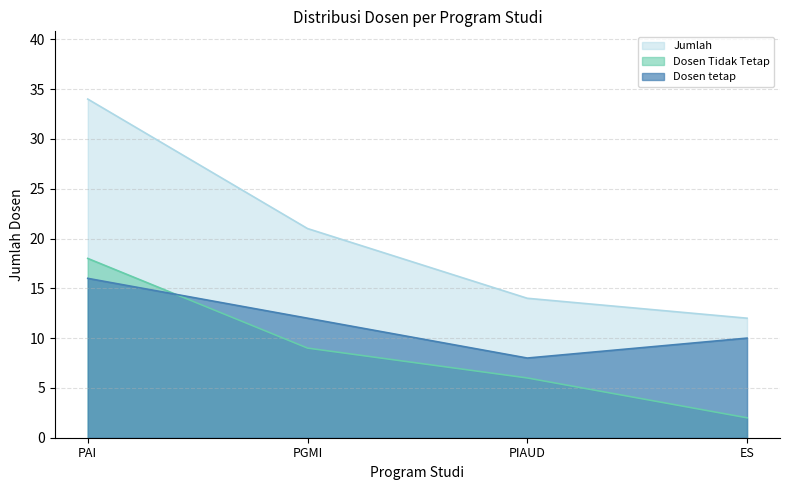

Which series has the largest range (max minus min)?

Jumlah